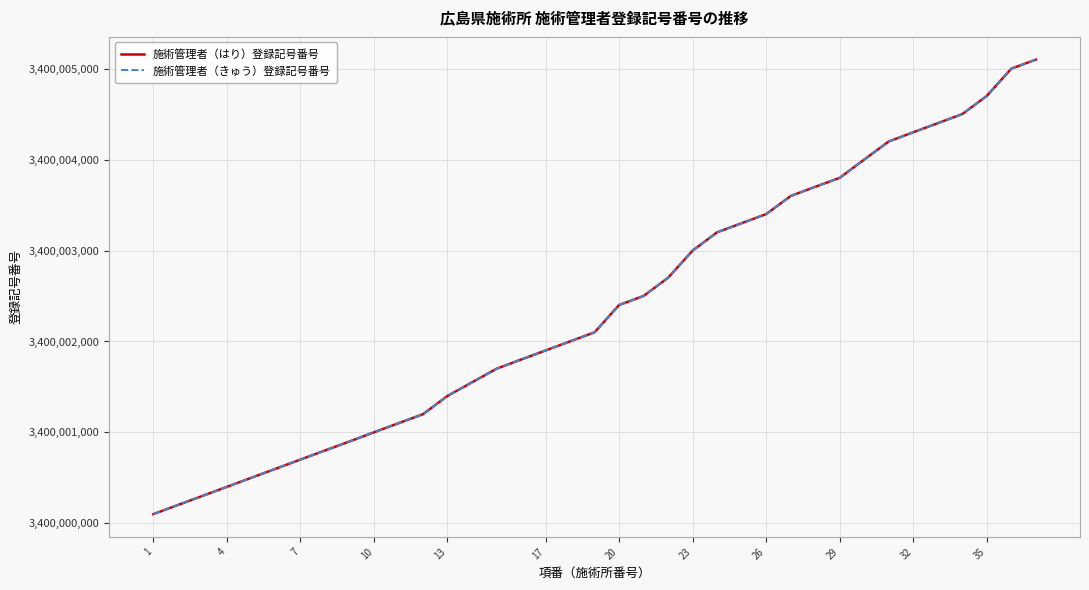

Is this an area chart (filled region under the line)?

No